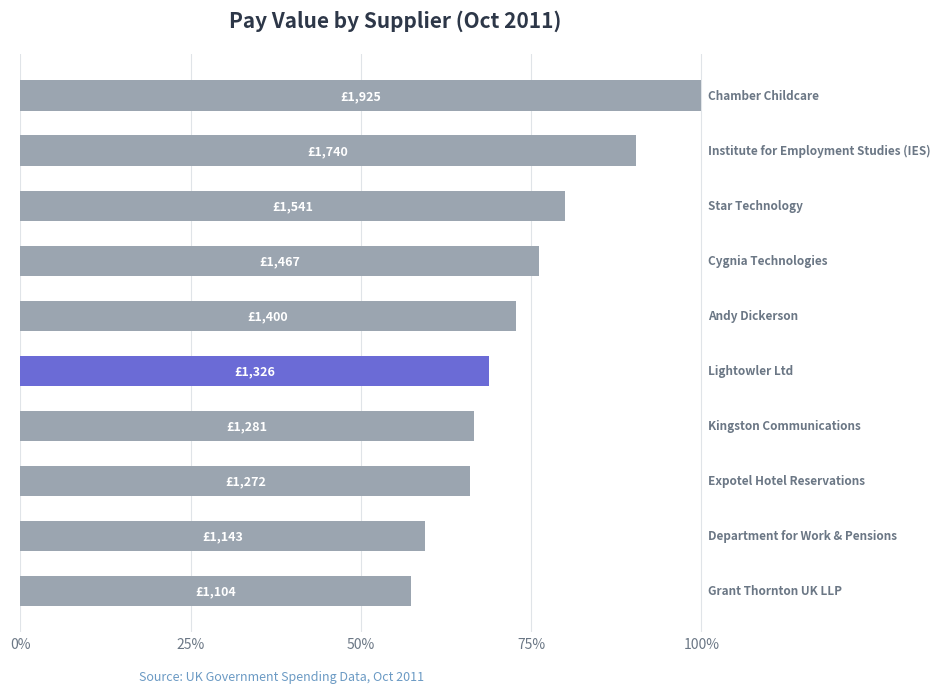

What is the difference between the second highest and second lowest values?

31.0